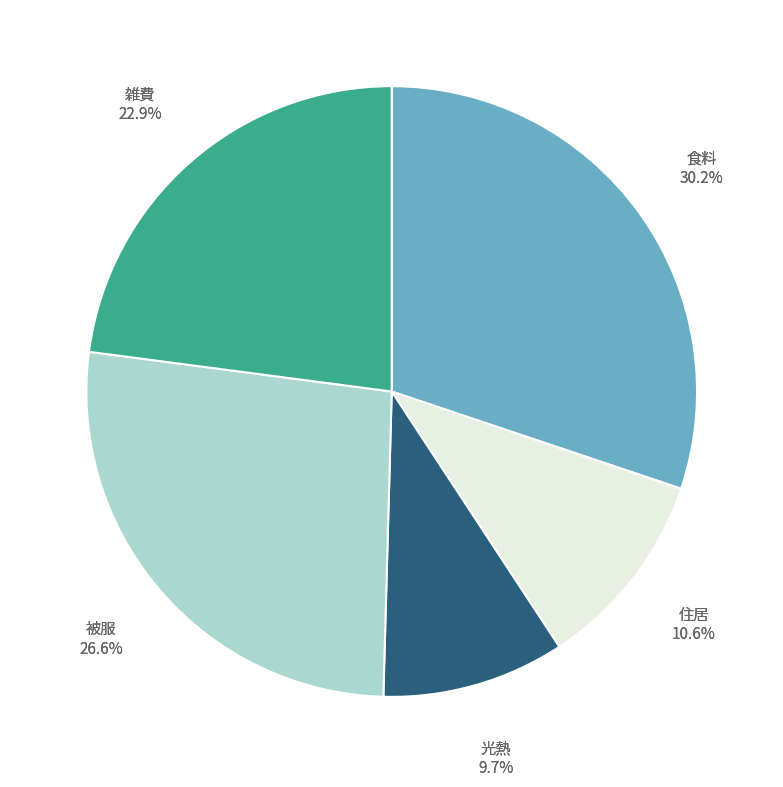

Does any single category account for the majority?

No